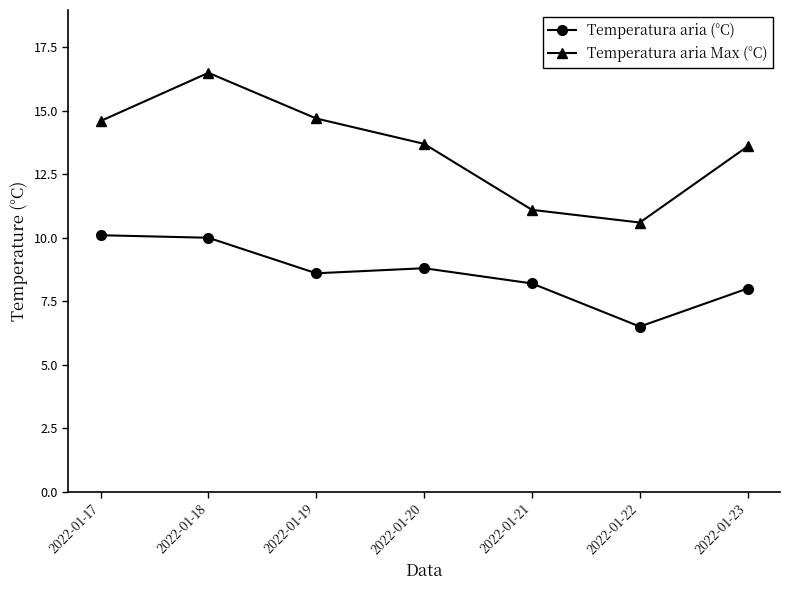

The value of Temperatura aria Max (°C) at 2022-01-20 is 13.7. True or false?

True